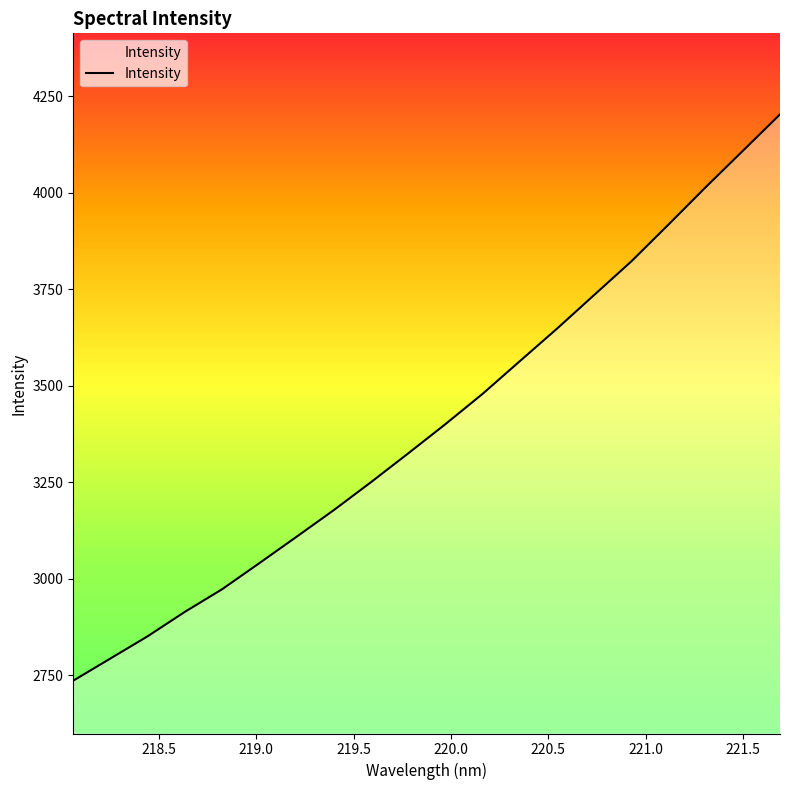

What is the difference between the maximum and minimum values?

1467.6